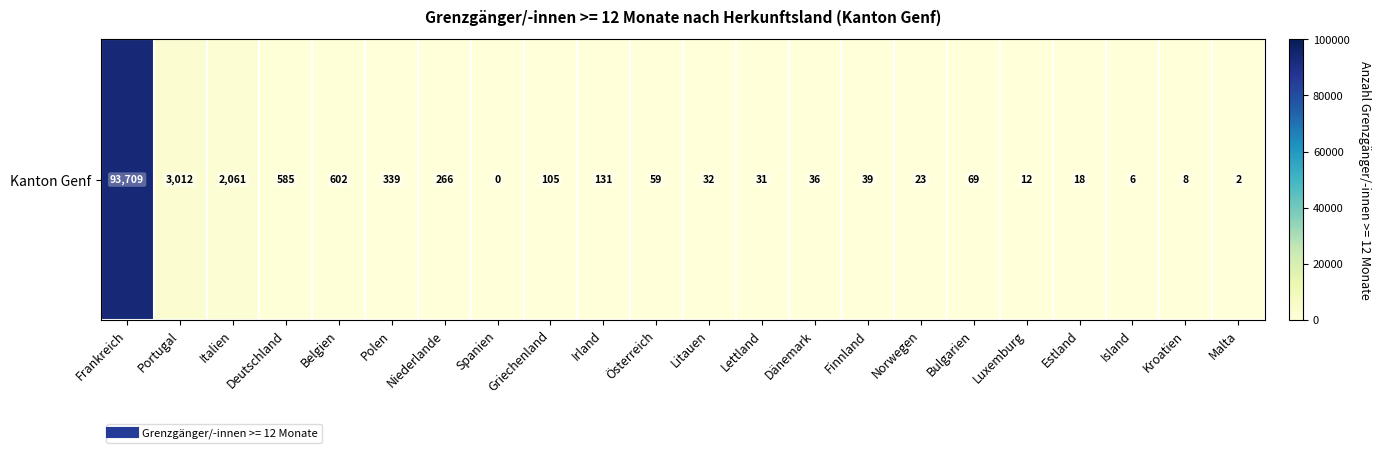

List the labels in order of value, largest first.

Frankreich, Portugal, Italien, Belgien, Deutschland, Polen, Niederlande, Irland, Griechenland, Bulgarien, Österreich, Finnland, Dänemark, Litauen, Lettland, Norwegen, Estland, Luxemburg, Kroatien, Island, Malta, Spanien